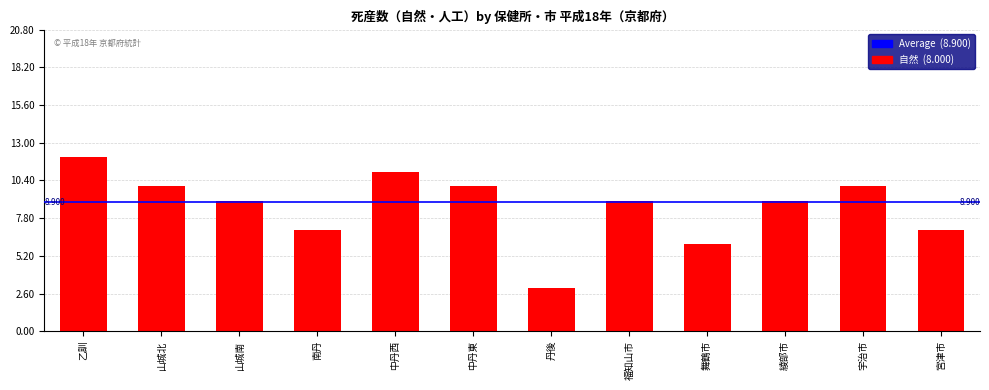

Are the bars grouped side by side (vs. stacked)?

No